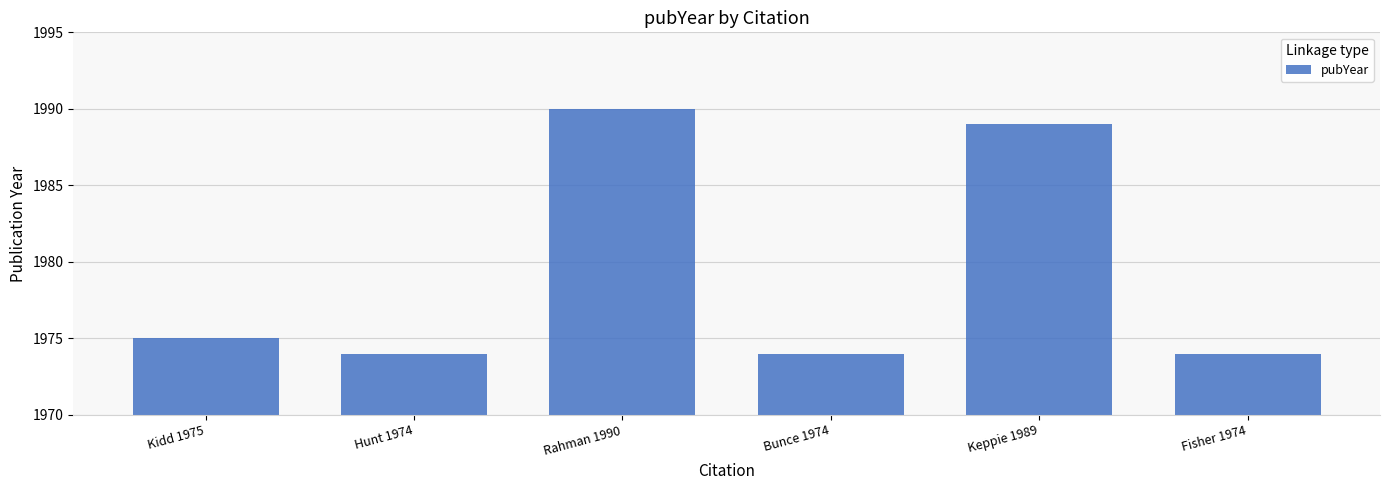

What is the greatest value displayed?

1990